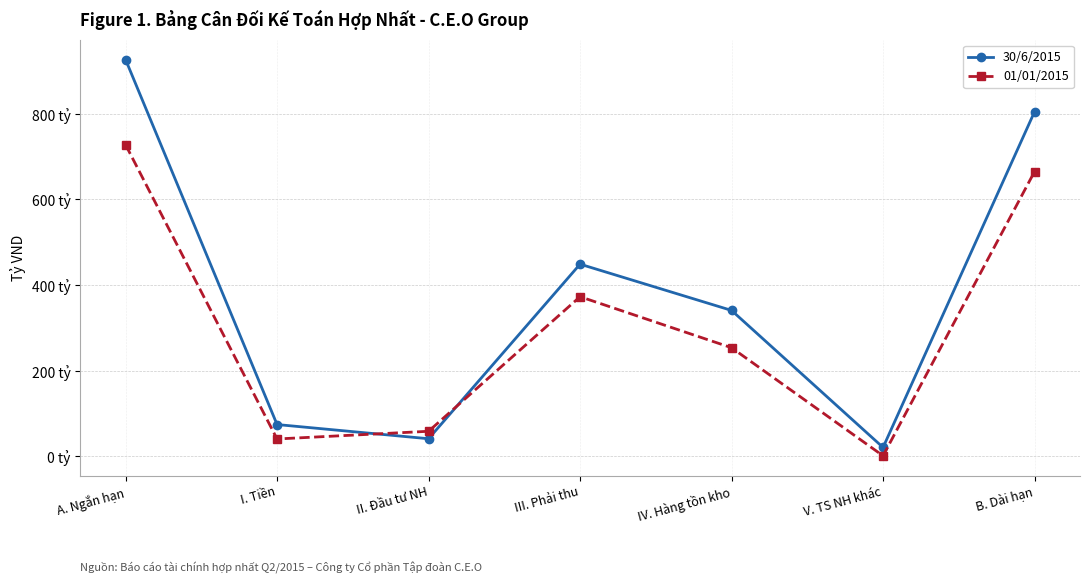

The 30/6/2015 series shows 21.0 at V. TS NH khác. True or false?

True